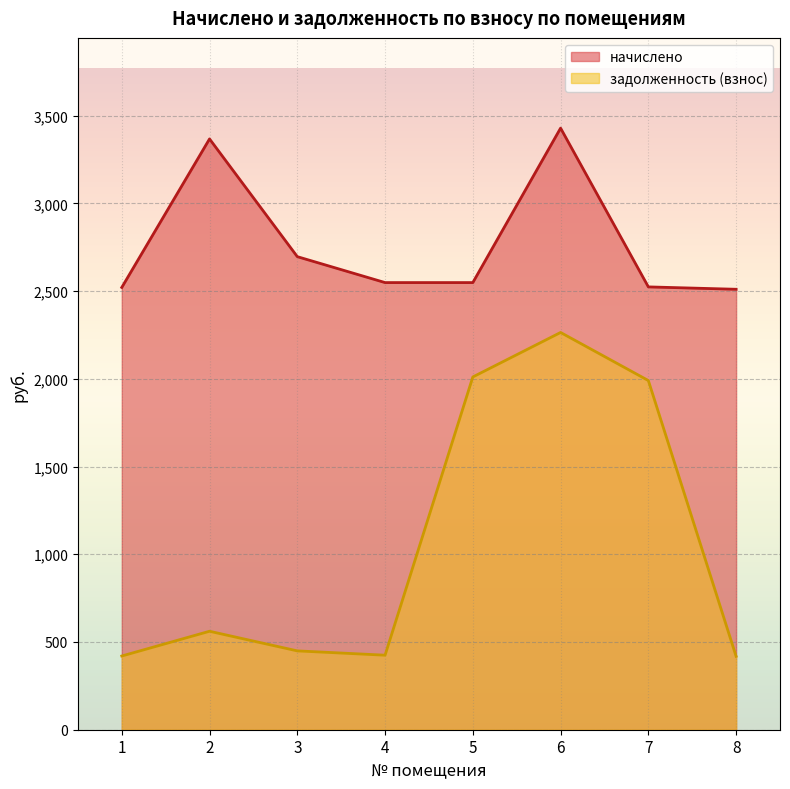

The value of начислено at 8 is 3975.8. True or false?

False